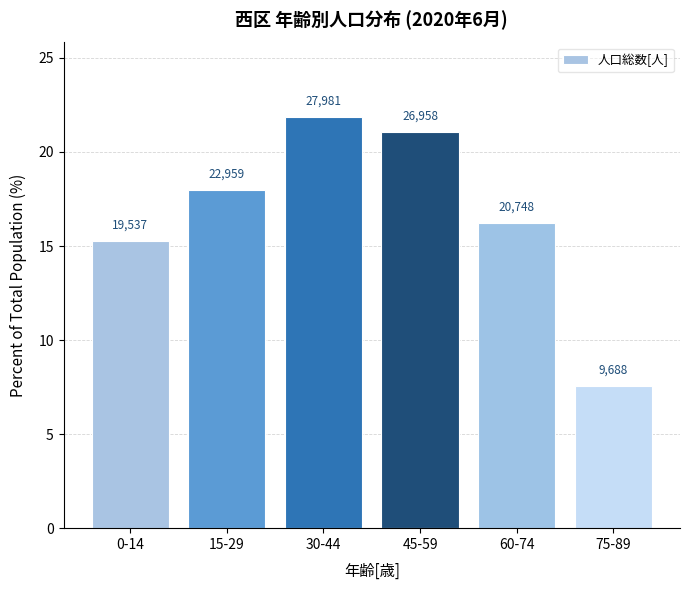

How many bars are there in total?

6